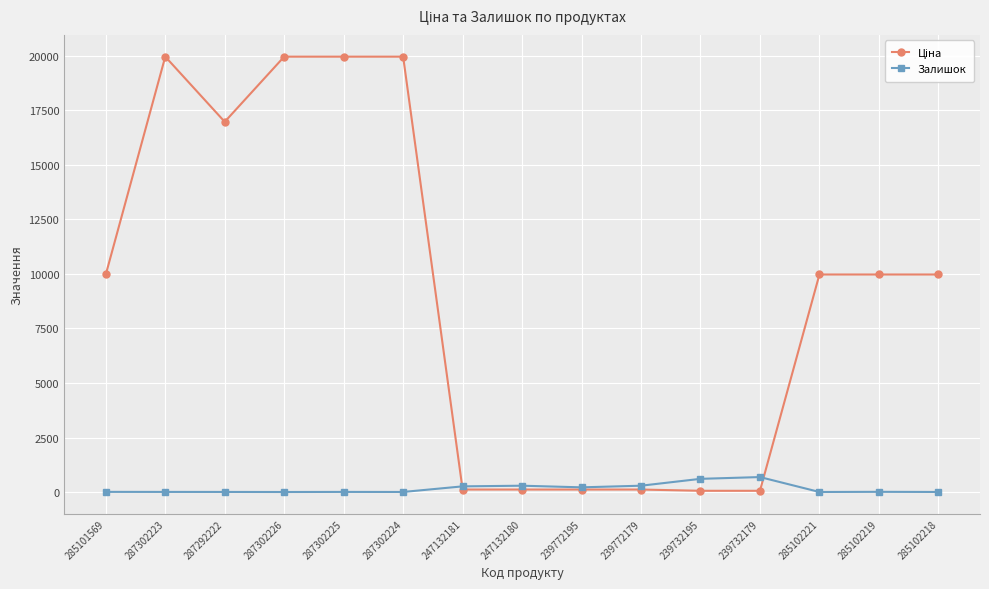

True or false: Залишок has a value of 5.0 at 287302225.

True